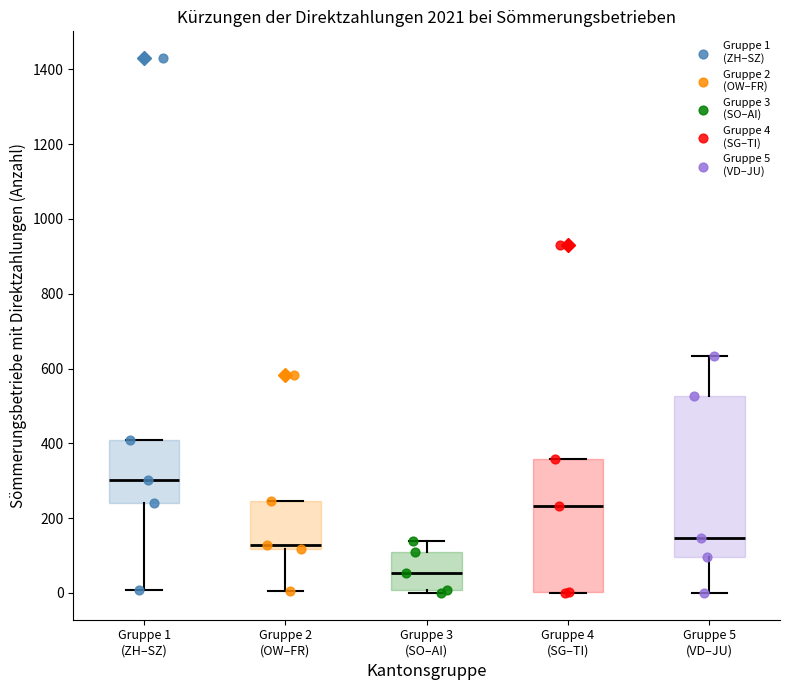

Which box has the lowest median line?

Gruppe 3 (SO–AI)